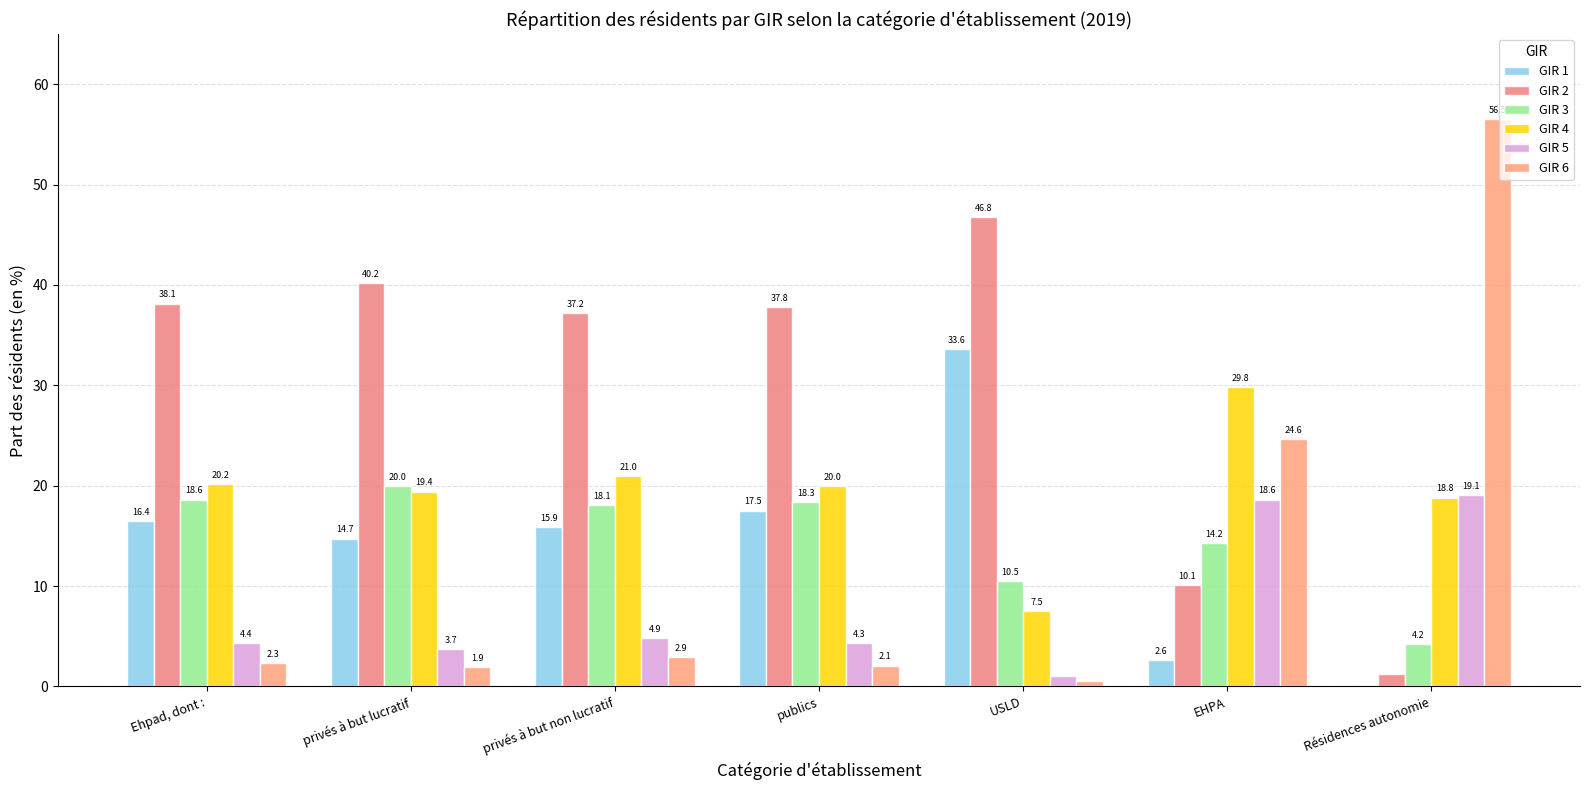

Count the number of categories in the chart.

7